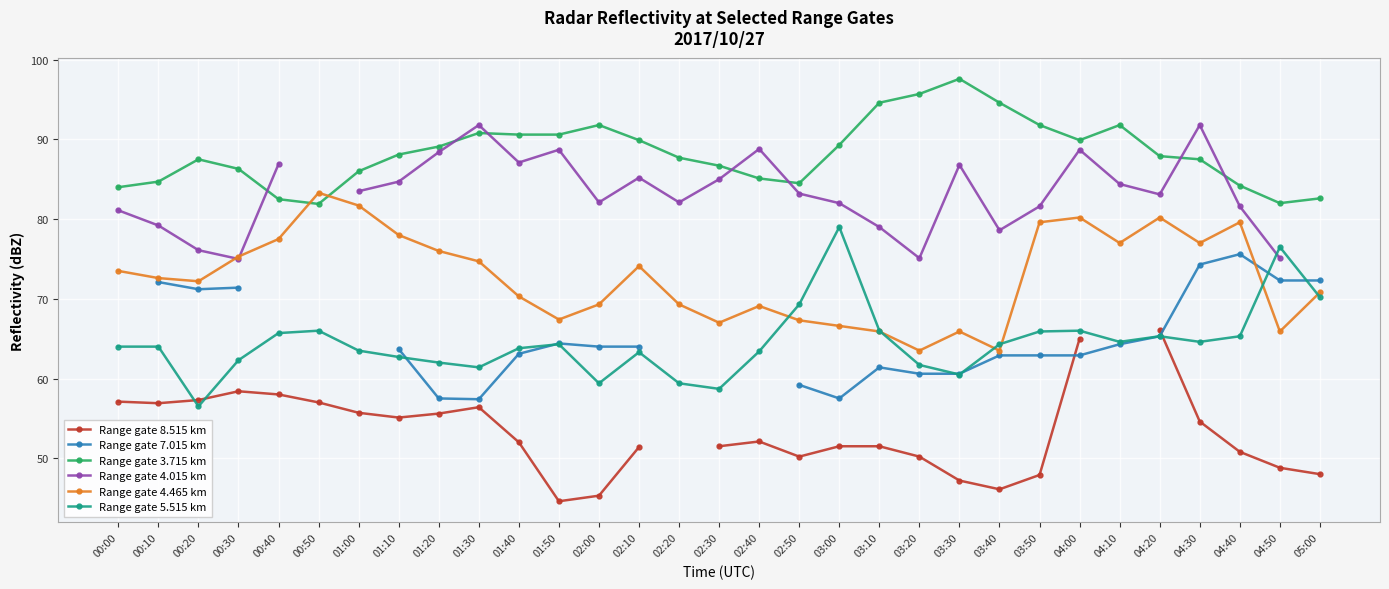

Which series changed the most between 00:50 and 04:20?

Range gate 8.515 km